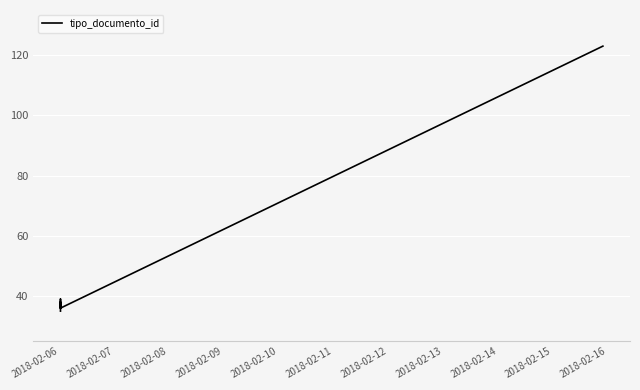

How many interior local peaks (higher than both neighbors) does the data have?

2